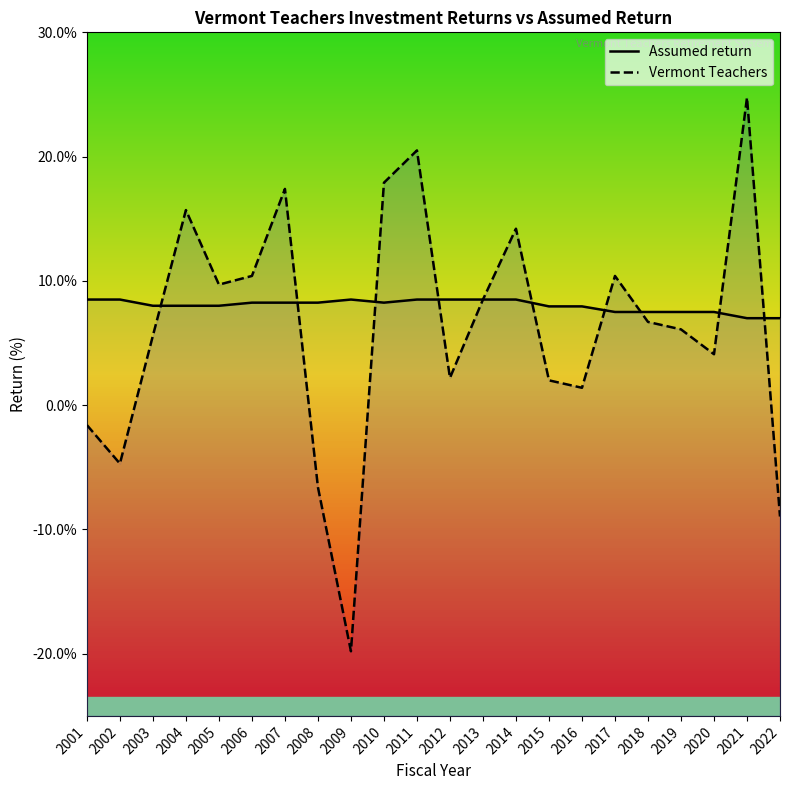

Which category has the lowest value across all series?

2009